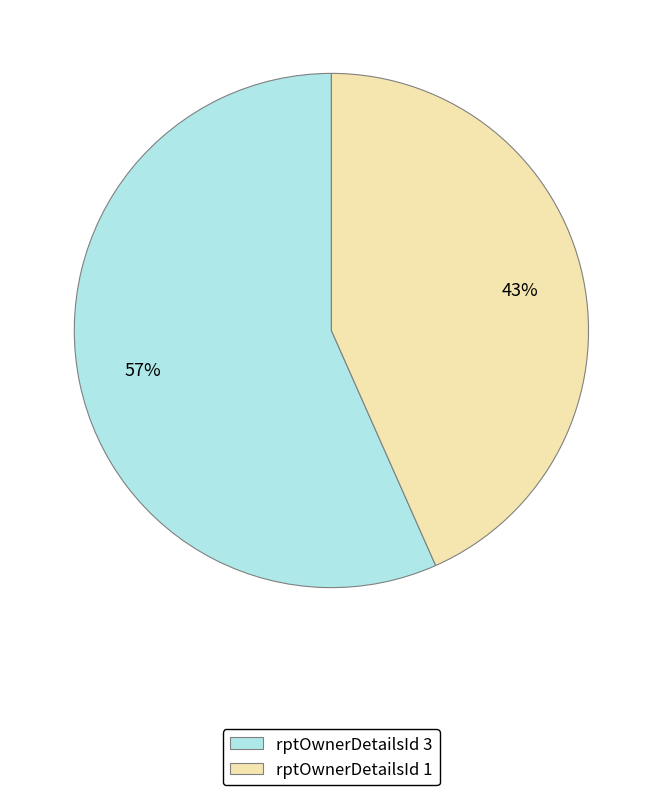

To the nearest percent, what is the average slice percentage?

50%